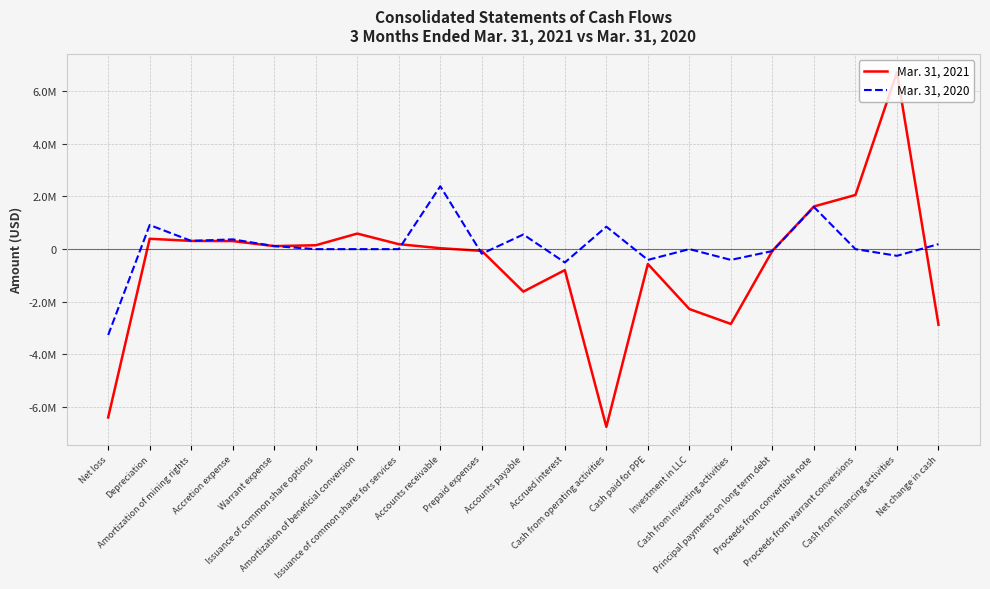

How many interior local peaks does the Mar. 31, 2020 series have?

7